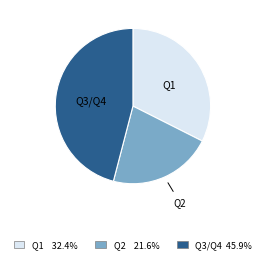

Approximately how many times larger is the value at Q3/Q4 compared to Q1?

1.4